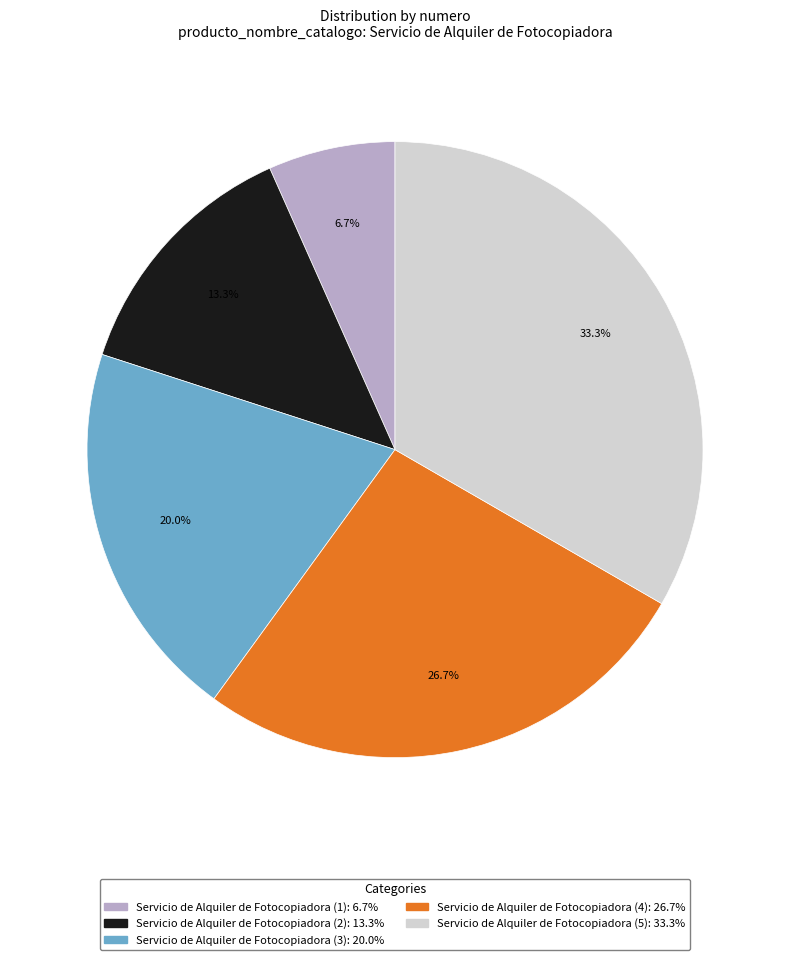

To the nearest percent, what is the difference between the Servicio de Alquiler de Fotocopiadora (4) and Servicio de Alquiler de Fotocopiadora (5) slice percentages?

7%